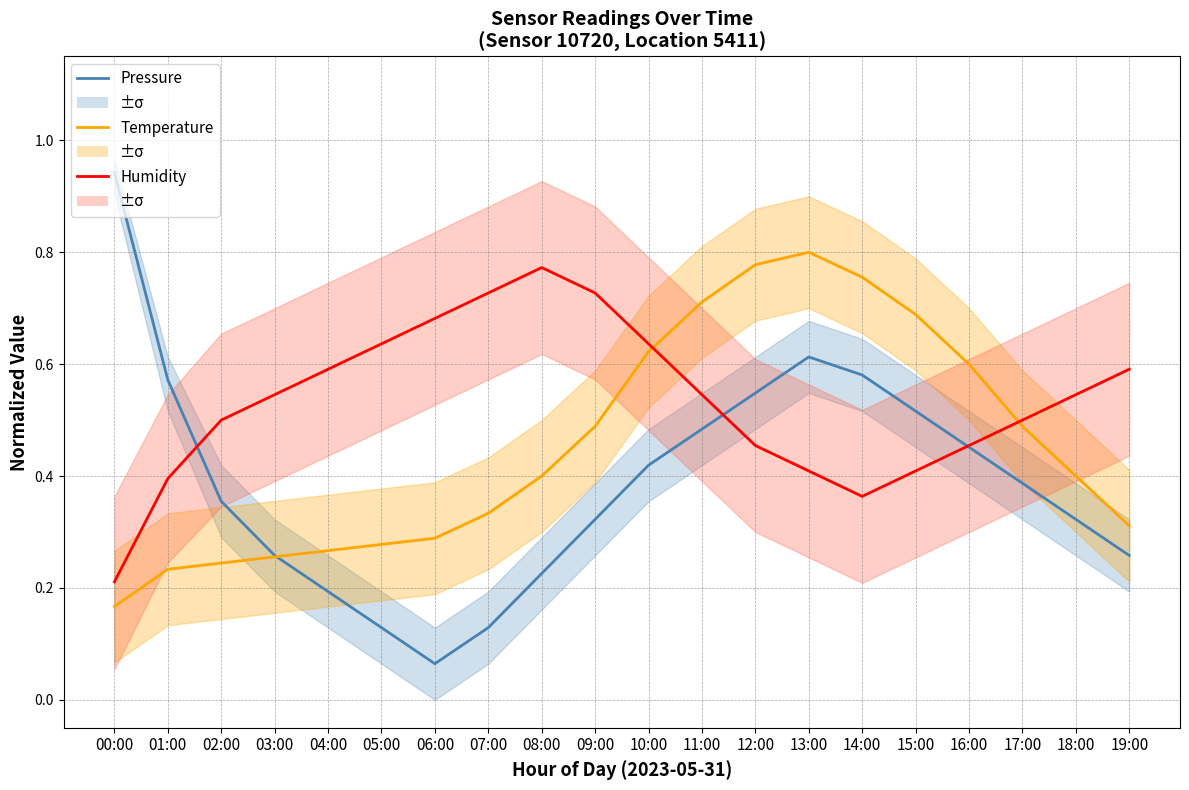

True or false: Temperature has more than 1 interior local peaks.

False